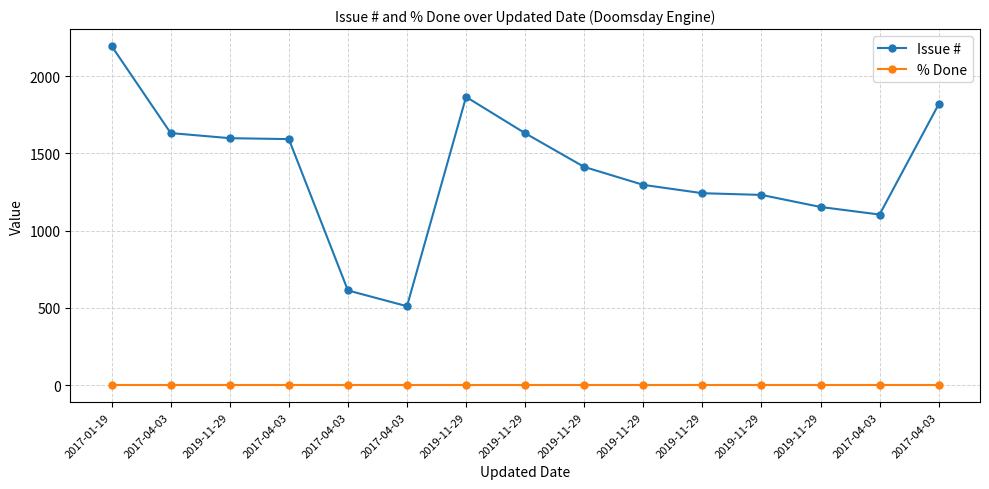

List the series in order of their peak value, lowest first.

% Done, Issue #